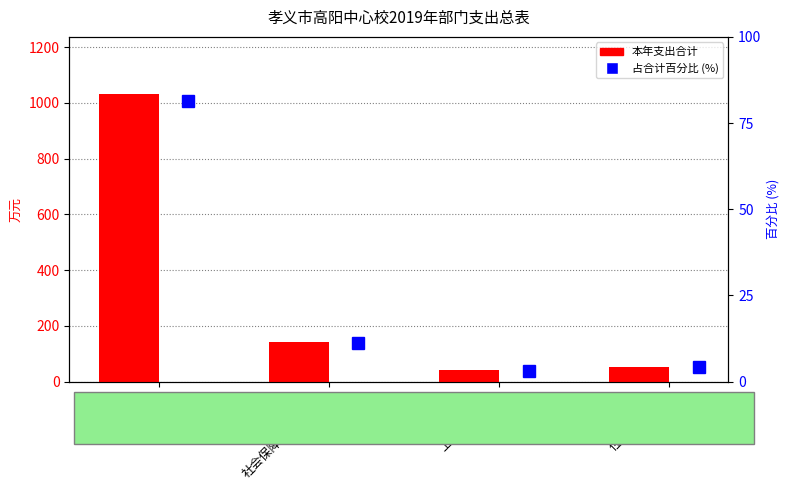

Rank the series by their maximum value, from lowest to highest.

占合计百分比 (%), 本年支出合计